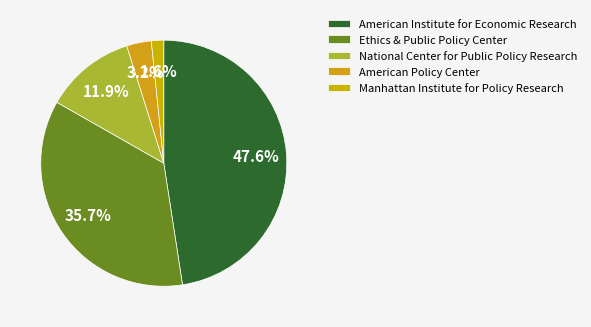

Rank the categories by value from lowest to highest.

Manhattan Institute for Policy Research, American Policy Center, National Center for Public Policy Research, Ethics & Public Policy Center, American Institute for Economic Research